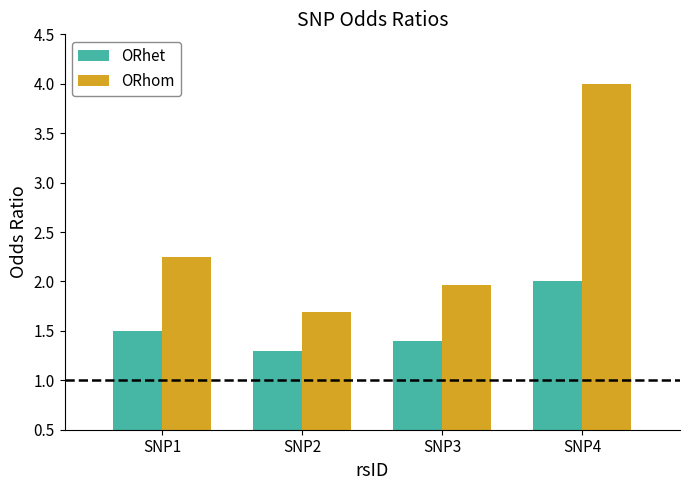

Rank the series by their maximum value, from highest to lowest.

ORhom, ORhet